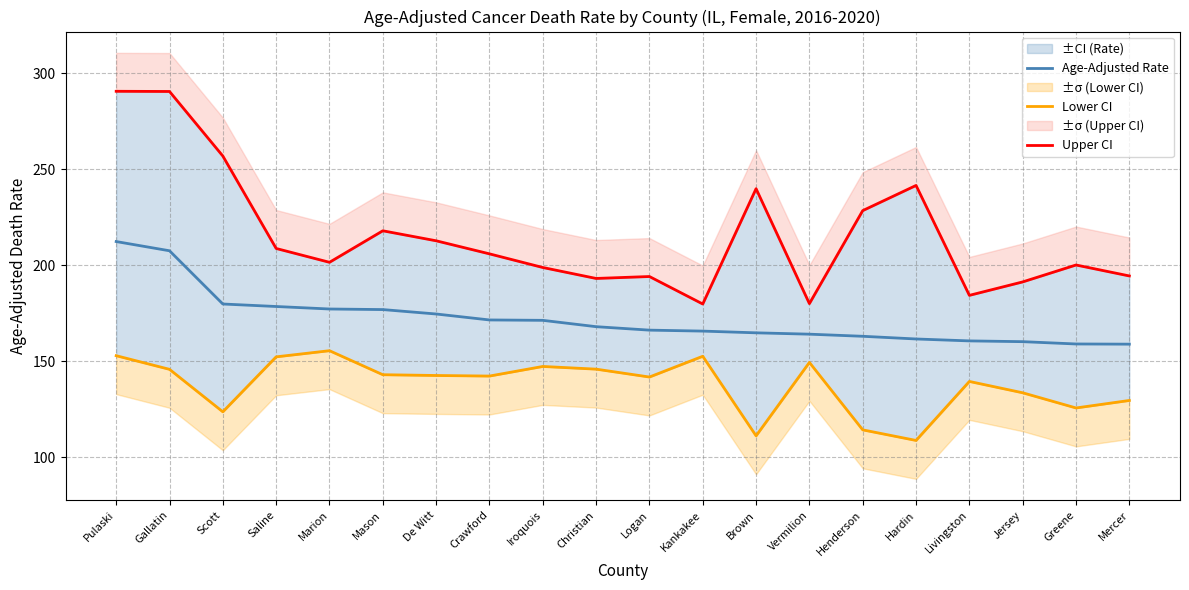

True or false: Lower CI and Age-Adjusted Rate intersect in this chart.

False